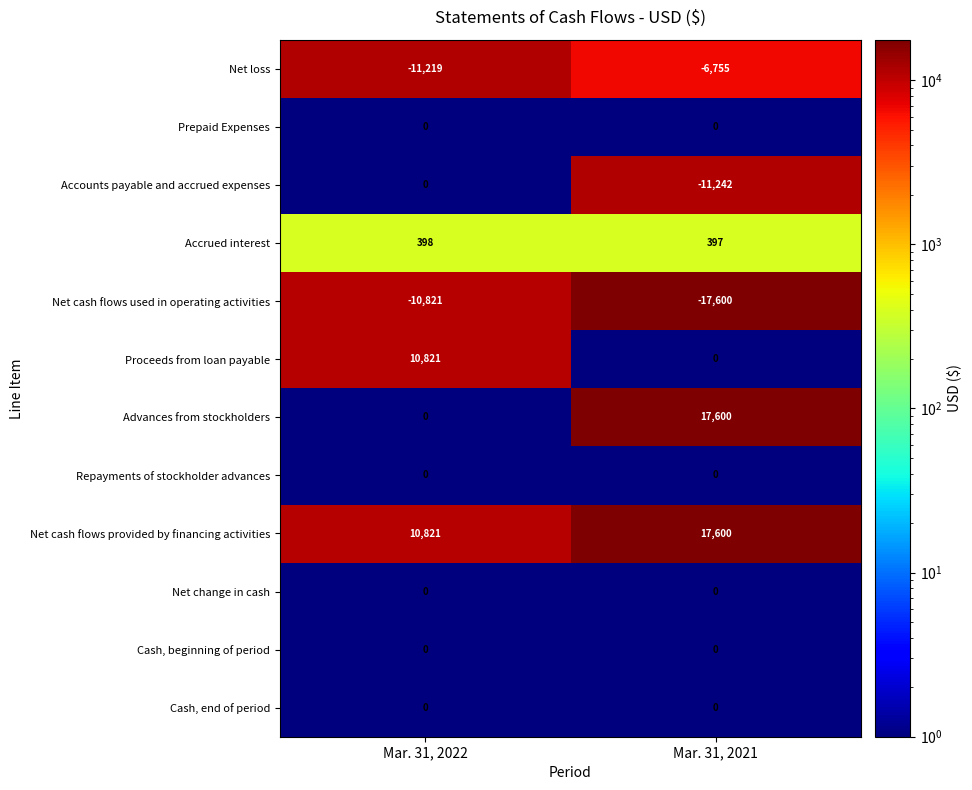

True or false: Proceeds from loan payable has a value of -7392 at Mar. 31, 2021.

False